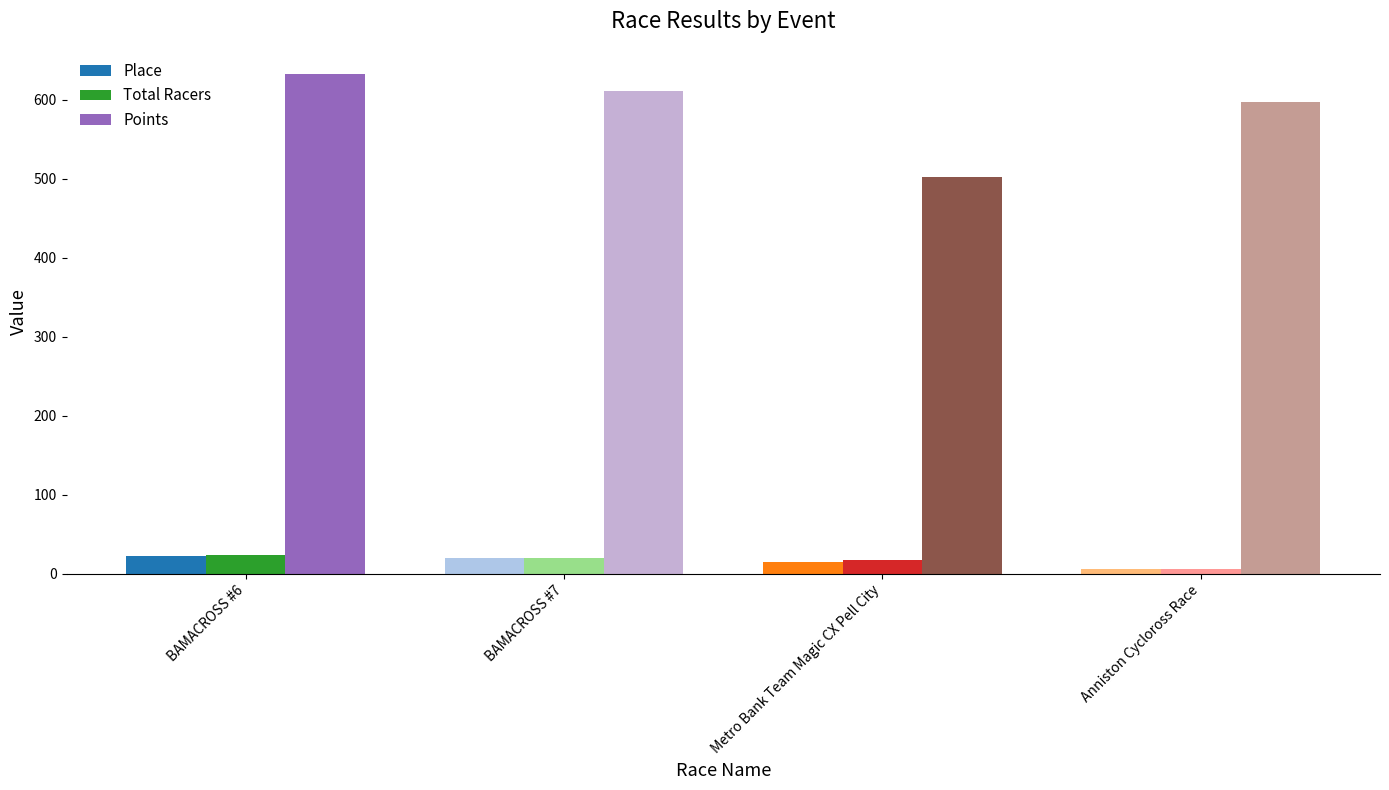

Which series has the largest total across all categories?

Points